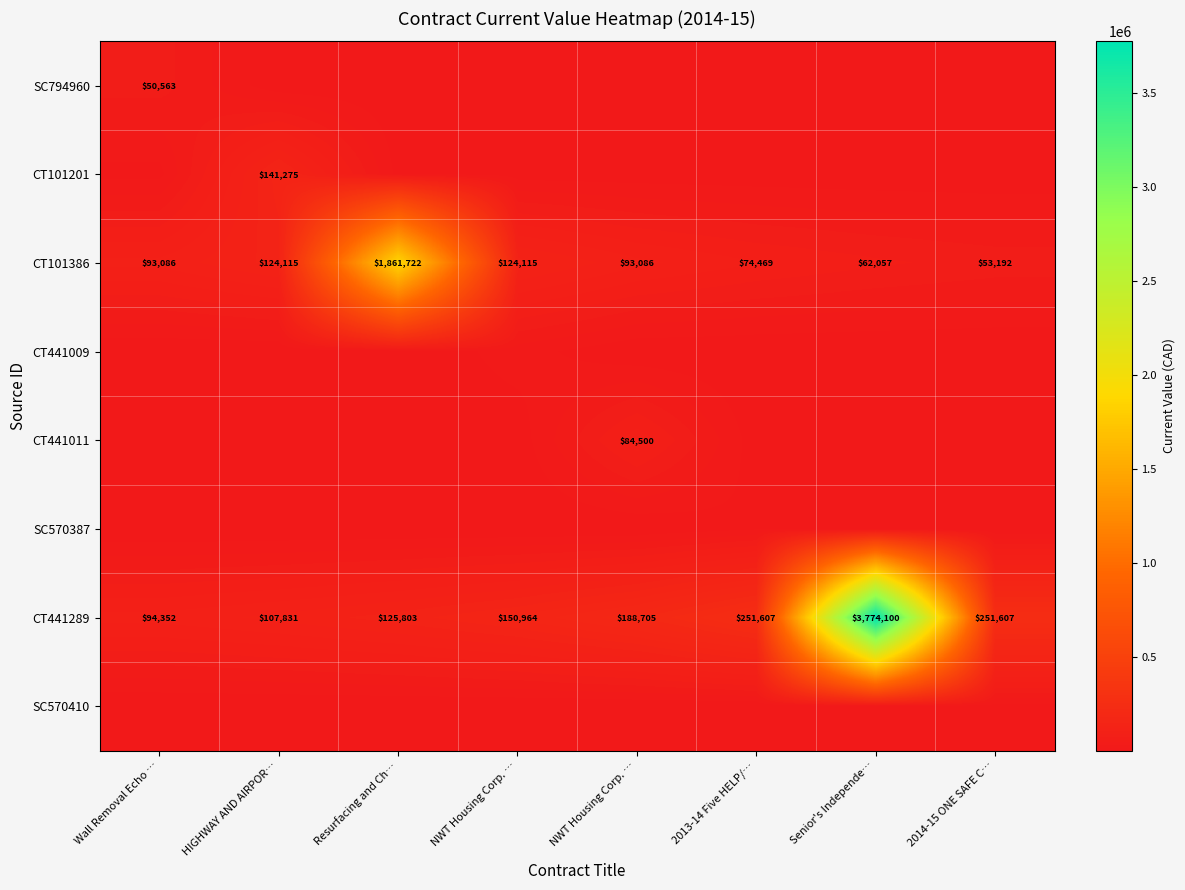

Which label corresponds to the largest value in the chart?

Senior's Independe…